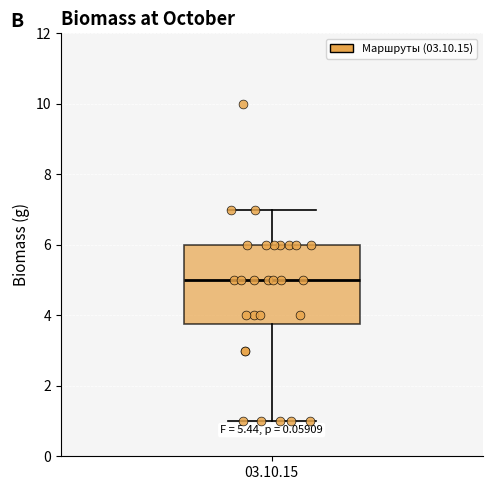

Read this box plot against the y-axis: the position of the median line, the range covered by the box, and the ends of both whiskers. The values are not printed on the chart, so give them approximately, as read against the axis.

median 5.0, box 3.8 to 6.0, whiskers 1.0 to 7.0